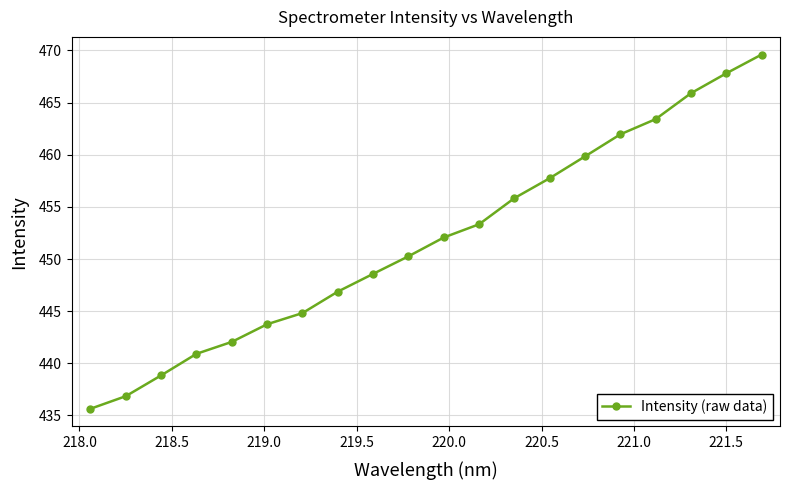

What is the value of the 16th point from the left?

462.0